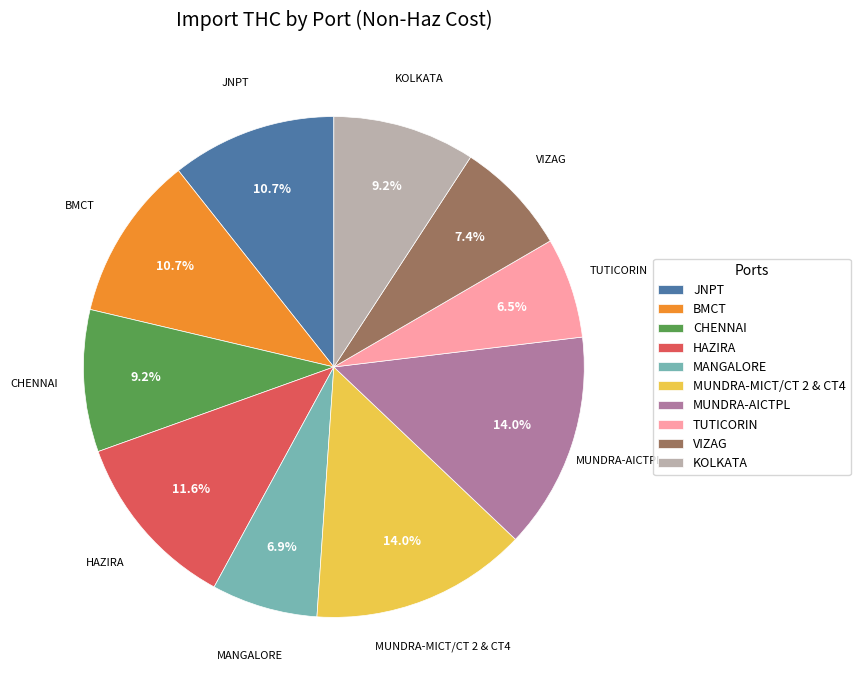

Which has a higher value, MUNDRA-MICT/CT 2 & CT4 or VIZAG?

MUNDRA-MICT/CT 2 & CT4